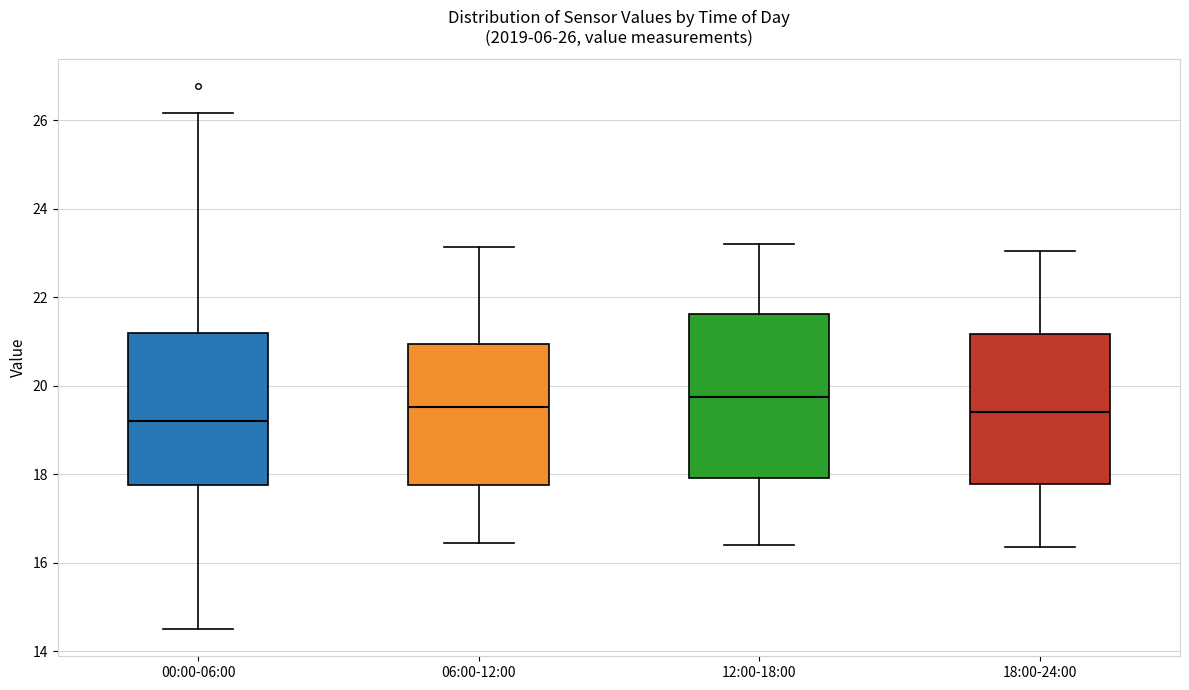

Comparing the boxes themselves (not the whiskers), which one is the tallest?

12:00-18:00